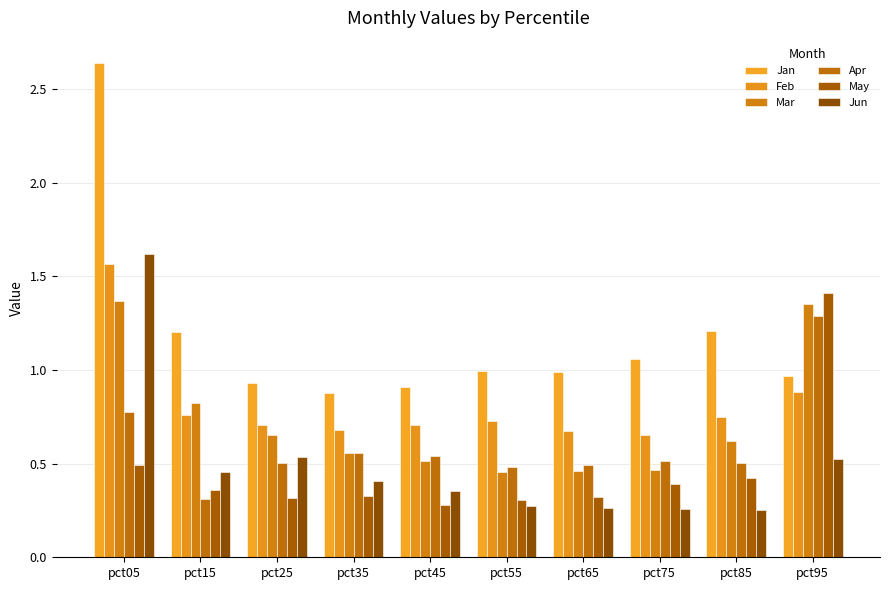

What is the sum of all Apr values?

6.0